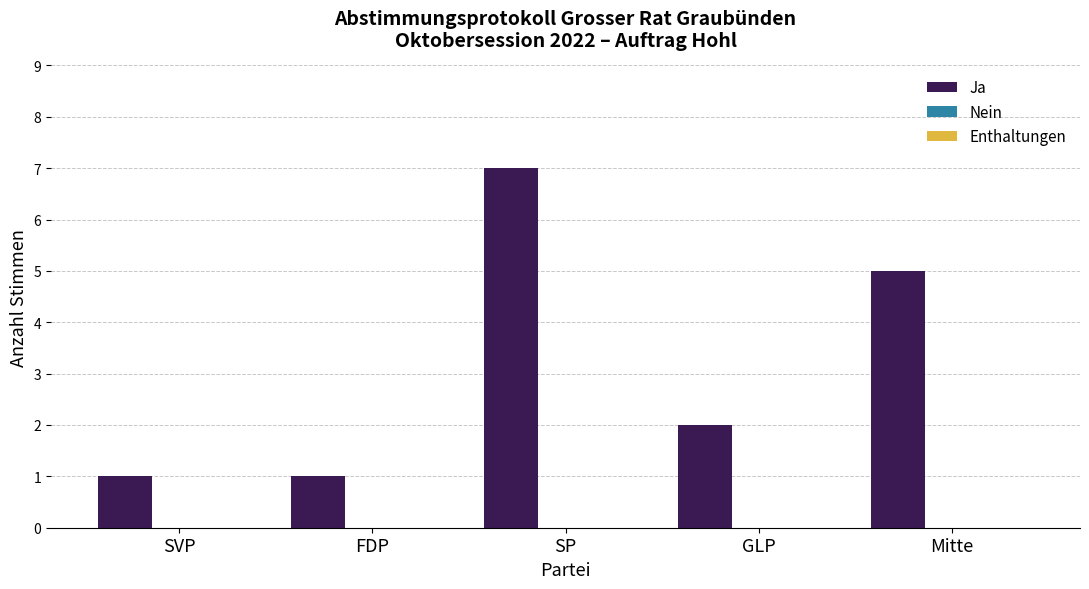

What is the average value?

3